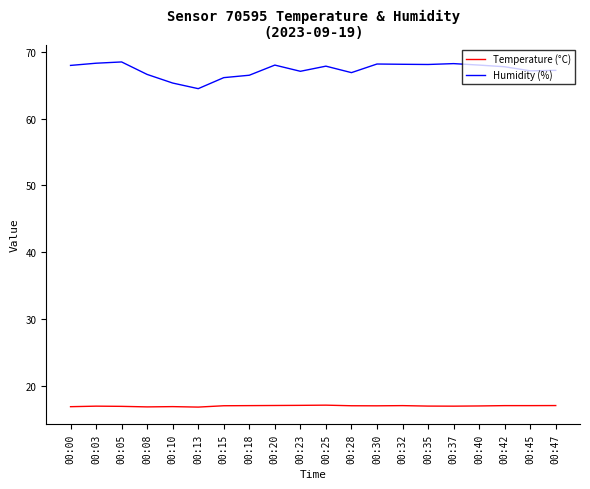

What is the total value across all series at 00:03?

85.3